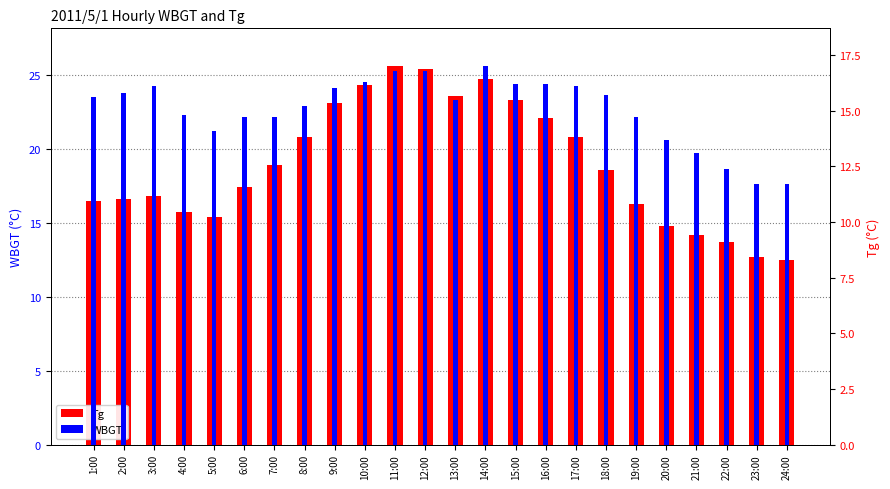

Reading left to right, list all the values displayed in this chart.

Tg: 16.5	16.6	16.8	15.7	15.4	17.4	18.9	20.8	23.1	24.3	25.6	25.4	23.6	24.7	23.3	22.1	20.8	18.6	16.3	14.8	14.2	13.7	12.7	12.5
WBGT: 15.6	15.8	16.1	14.8	14.1	14.7	14.7	15.2	16.0	16.3	16.8	16.8	15.5	17.0	16.2	16.2	16.1	15.7	14.7	13.7	13.1	12.4	11.7	11.7